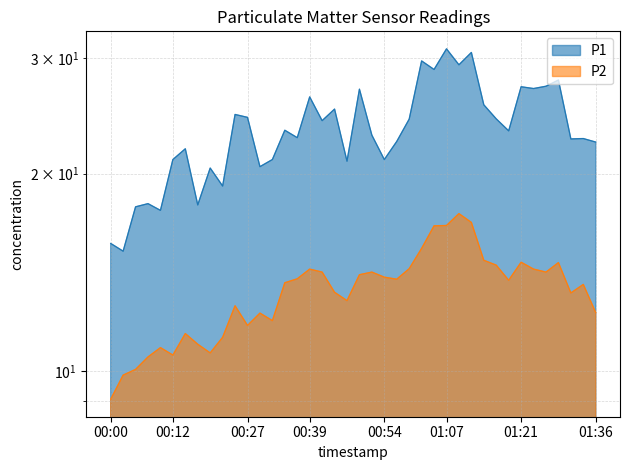

Which category has the highest value in the P2 series?

01:09